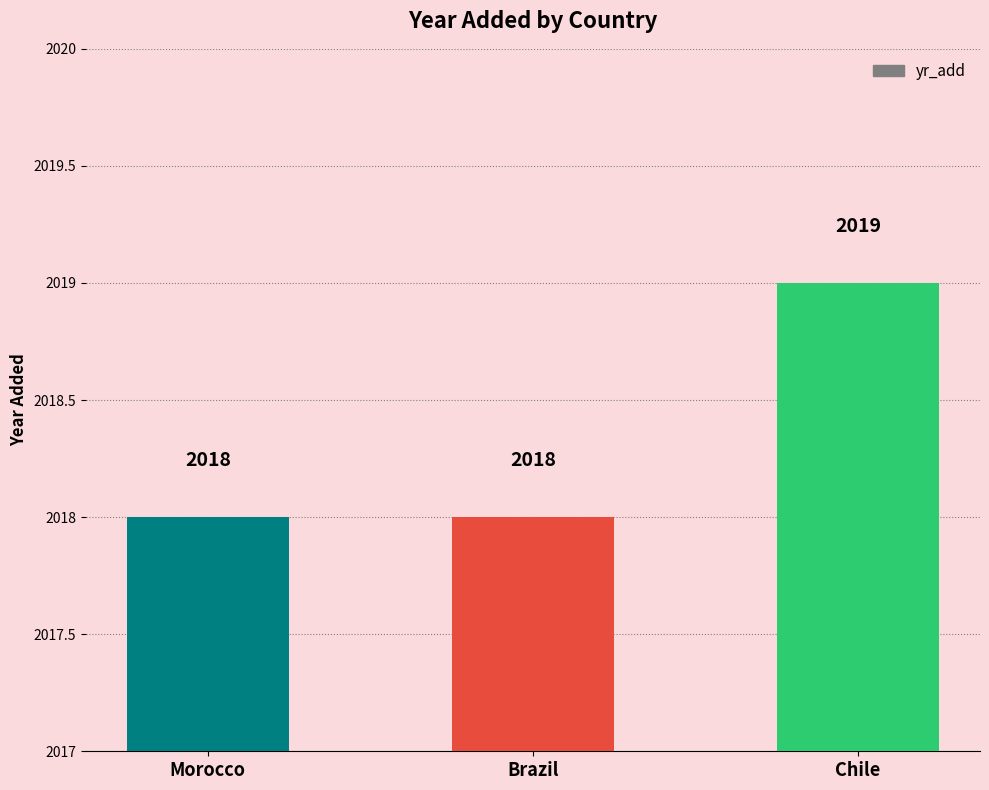

How many values are between 2018 and 2019?

3